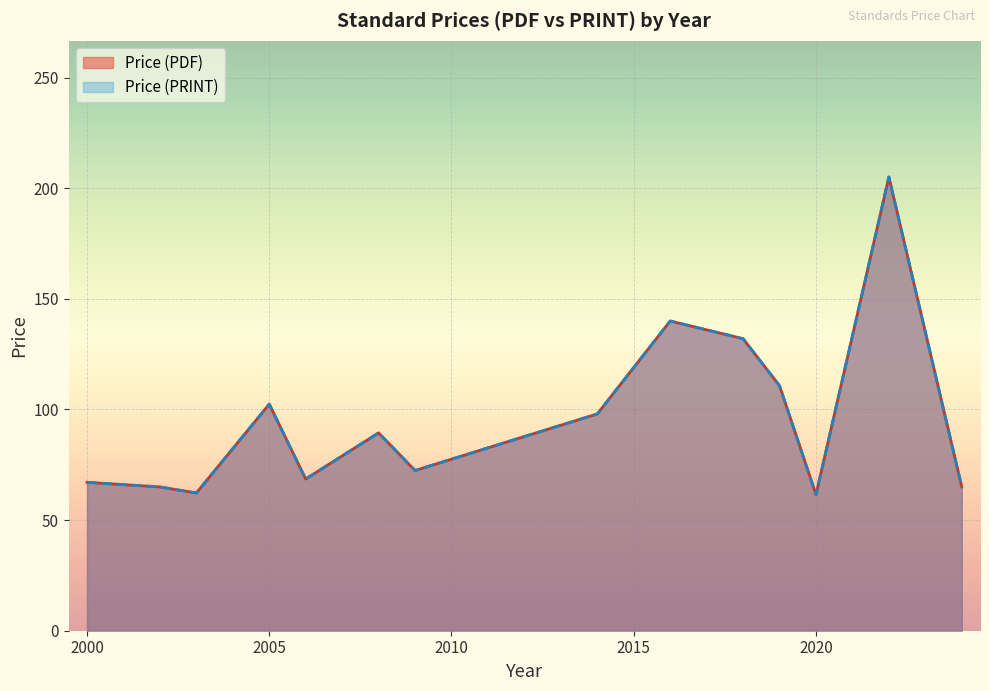

The Price (PDF) series shows 16.4 at 2006. True or false?

False